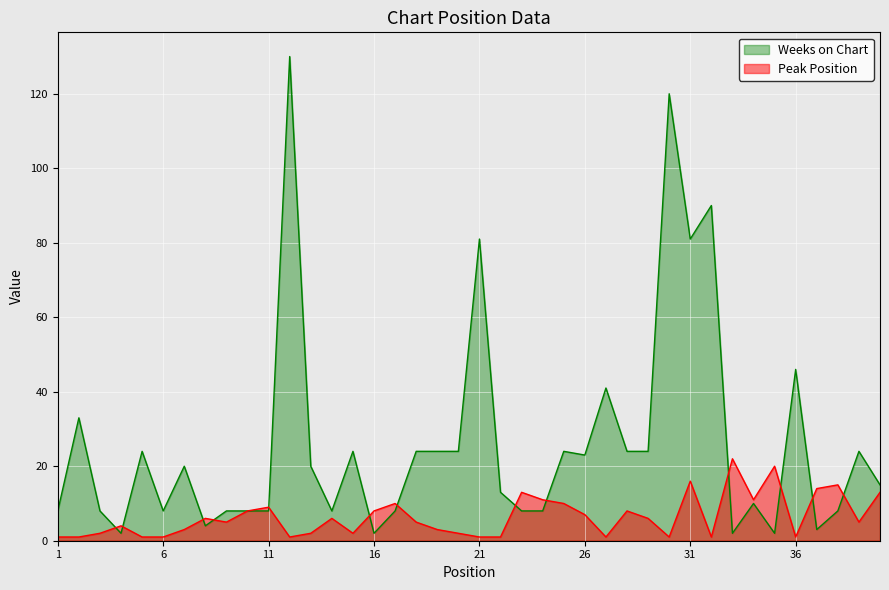

What is the sum of all Weeks on Chart values?

1042